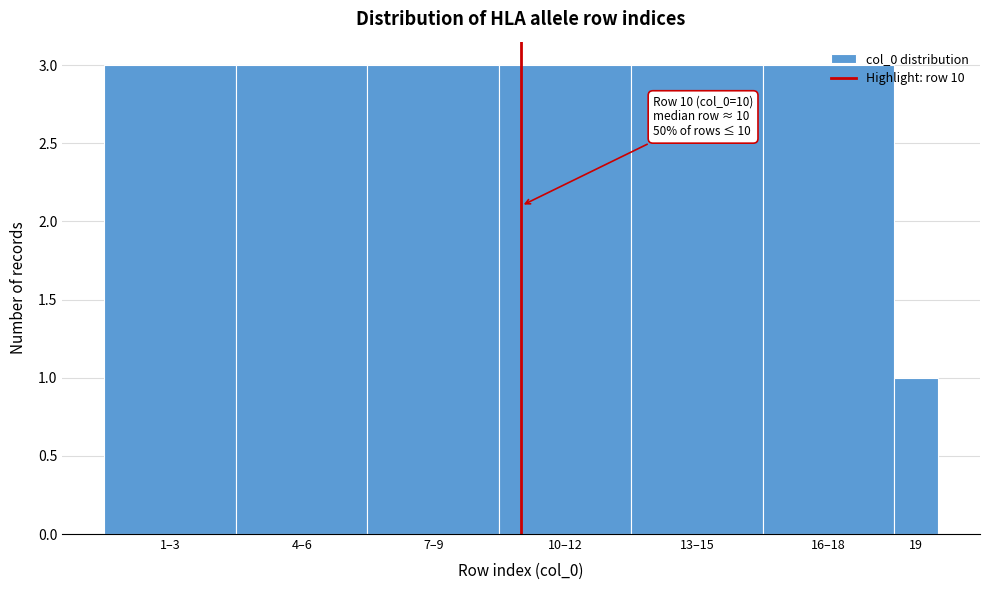

What is the value of the 7th bar from the left?

1